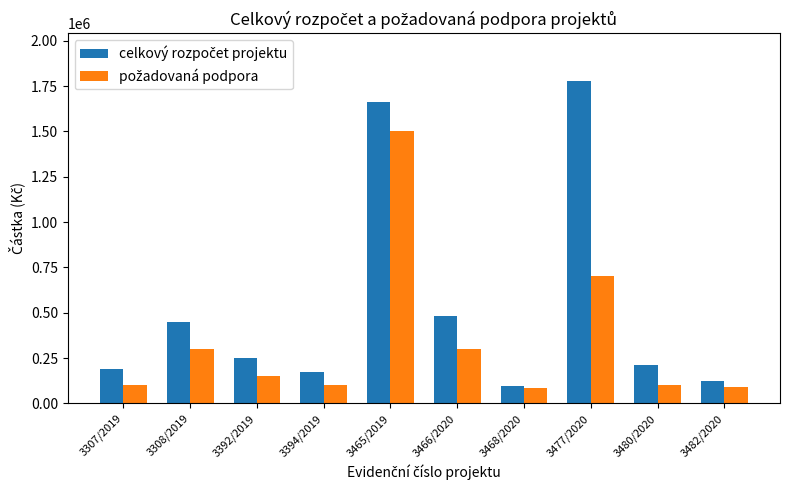

At which category is the sum across all series the highest?

3465/2019